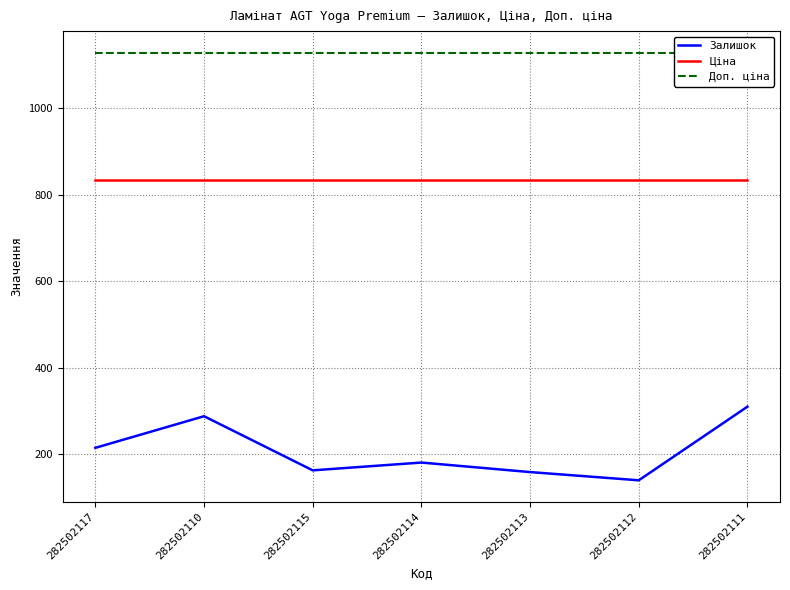

Count the number of data series in this chart.

3